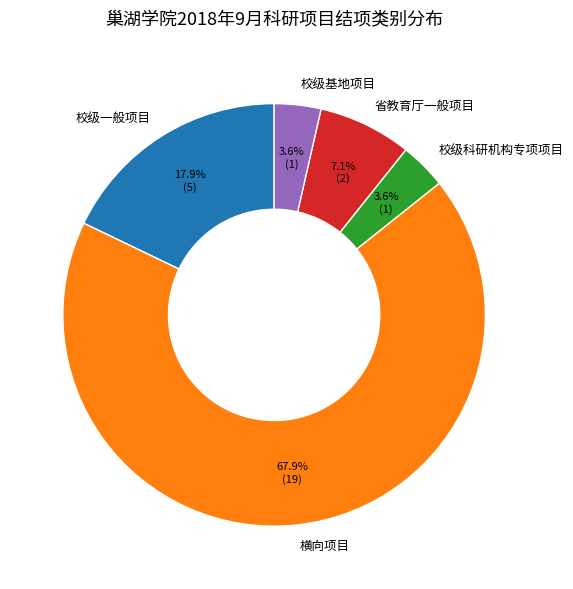

Which slice is the largest?

横向项目